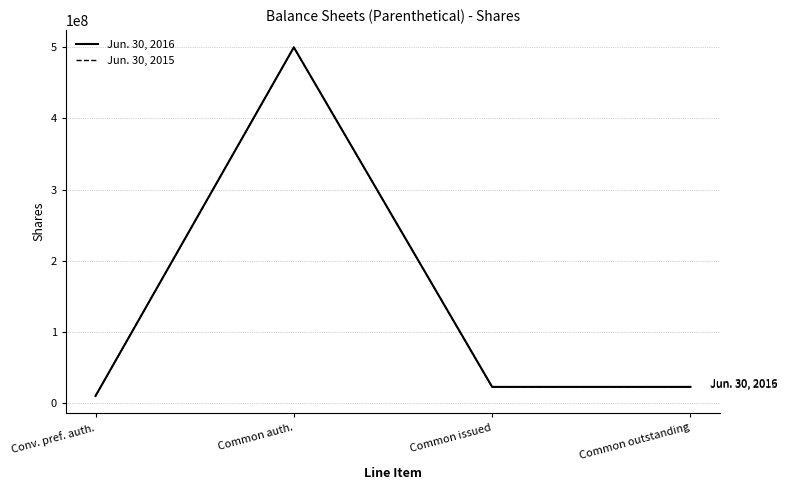

Does the chart display data point markers on the line(s)?

No